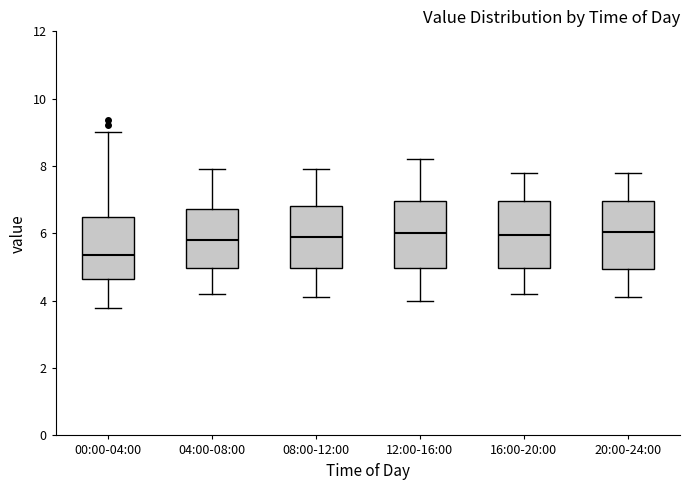

Reading left to right, read every box against the y-axis: the position of its median line, the range the box covers, and the ends of its whiskers. The values are not printed on the chart, so give them approximately, as read against the axis.

00:00-04:00: median 5.4, box 4.6 to 6.4, whiskers 3.8 to 9.0
04:00-08:00: median 5.8, box 5.0 to 6.8, whiskers 4.2 to 8.0
08:00-12:00: median 6.0, box 5.0 to 6.8, whiskers 4.2 to 8.0
12:00-16:00: median 6.0, box 5.0 to 7.0, whiskers 4.0 to 8.2
16:00-20:00: median 6.0, box 5.0 to 7.0, whiskers 4.2 to 7.8
20:00-24:00: median 6.0, box 5.0 to 7.0, whiskers 4.2 to 7.8